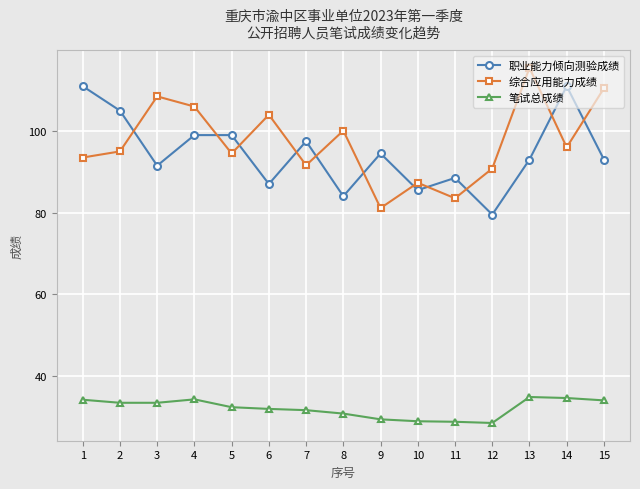

True or false: 笔试总成绩 has a value of 28.7 at 11.

True